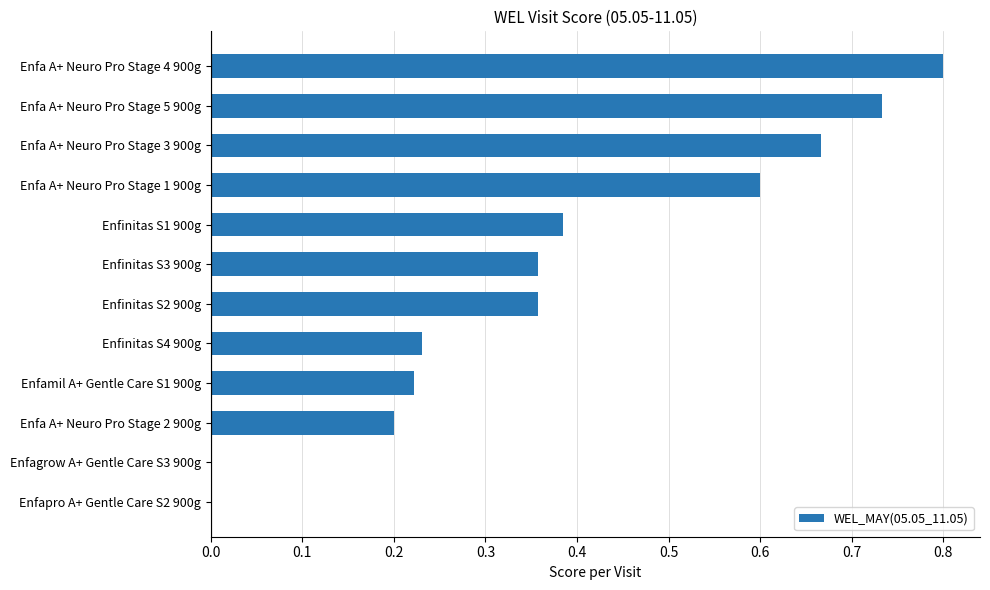

How many categories are shown in the chart?

12